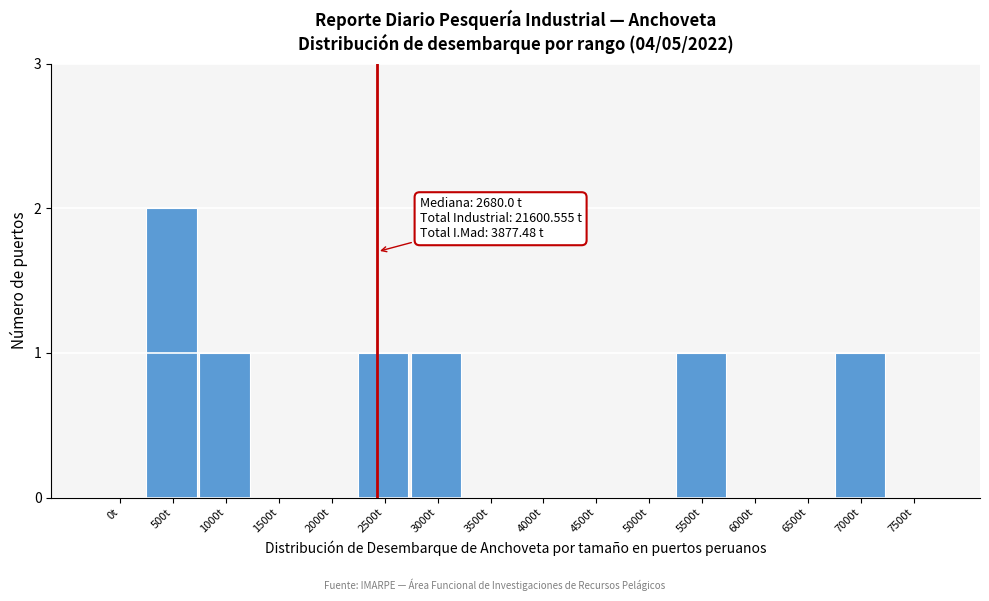

Reading left to right, extract all data points from this chart.

0t=0	500t=2	1000t=1	1500t=0	2000t=0	2500t=1	3000t=1	3500t=0	4000t=0	4500t=0	5000t=0	5500t=1	6000t=0	6500t=0	7000t=1	7500t=0